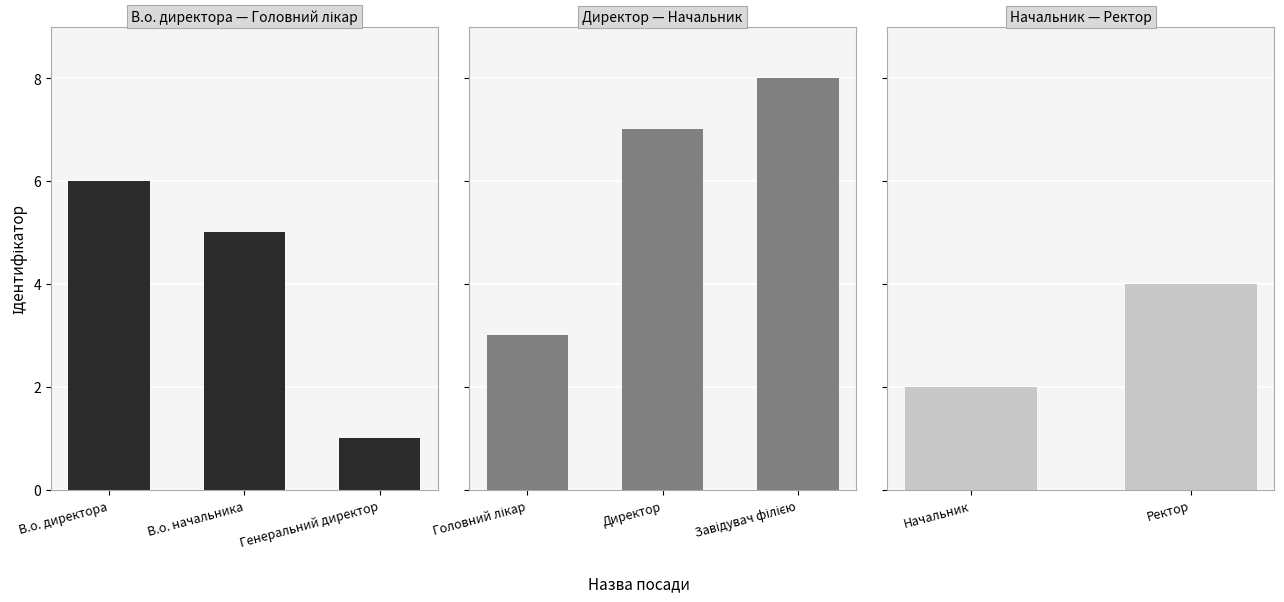

At which label does the data first exceed 5?

В.о. директора